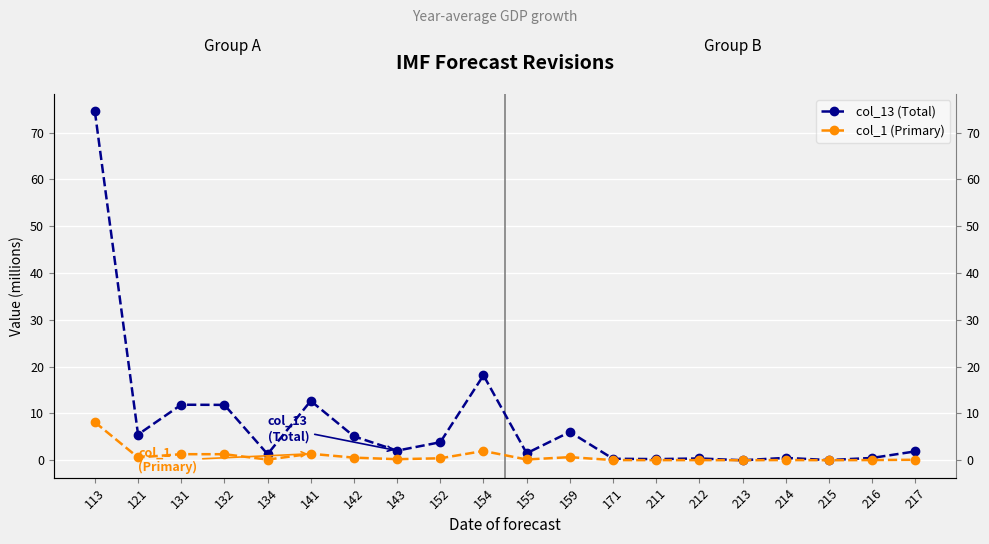

What is the maximum value shown in the chart?

74.5